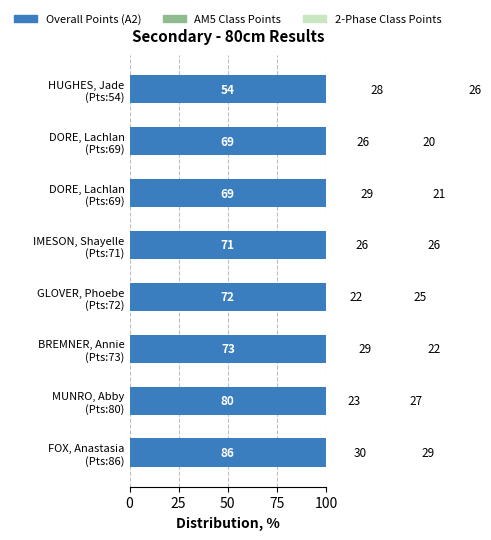

How many values in the 2-Phase Class Points series exceed 33?

5